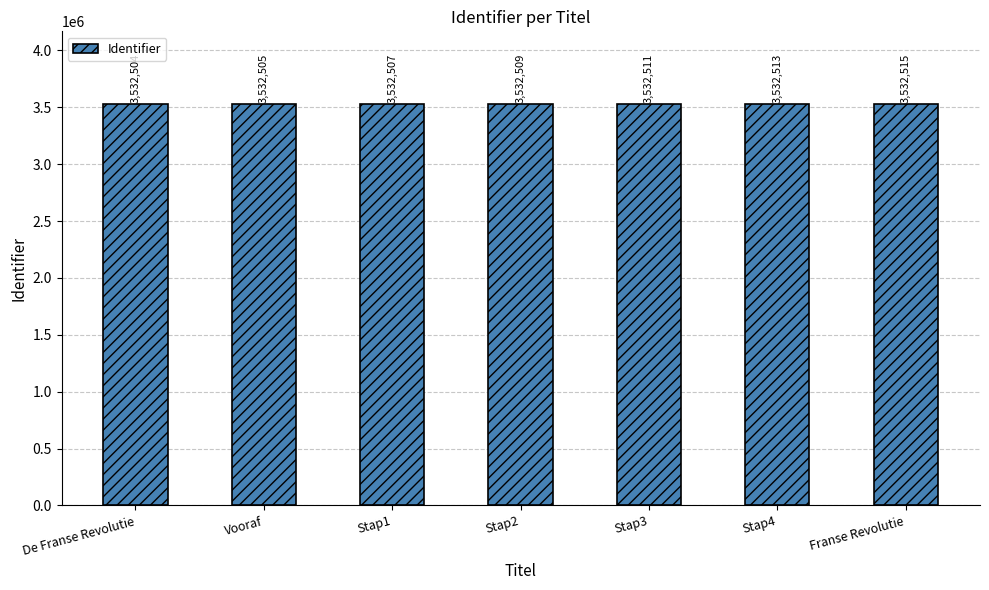

At which category does the chart reach its minimum across all series?

De Franse Revolutie